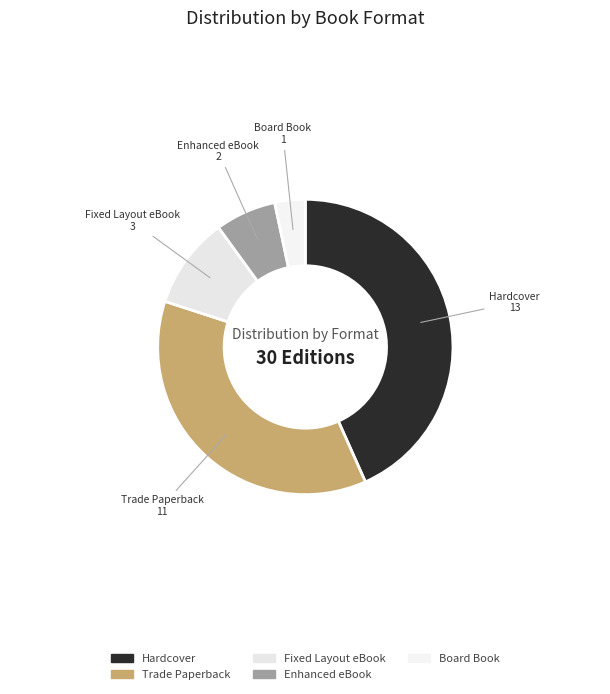

Is there a majority slice in this chart?

No